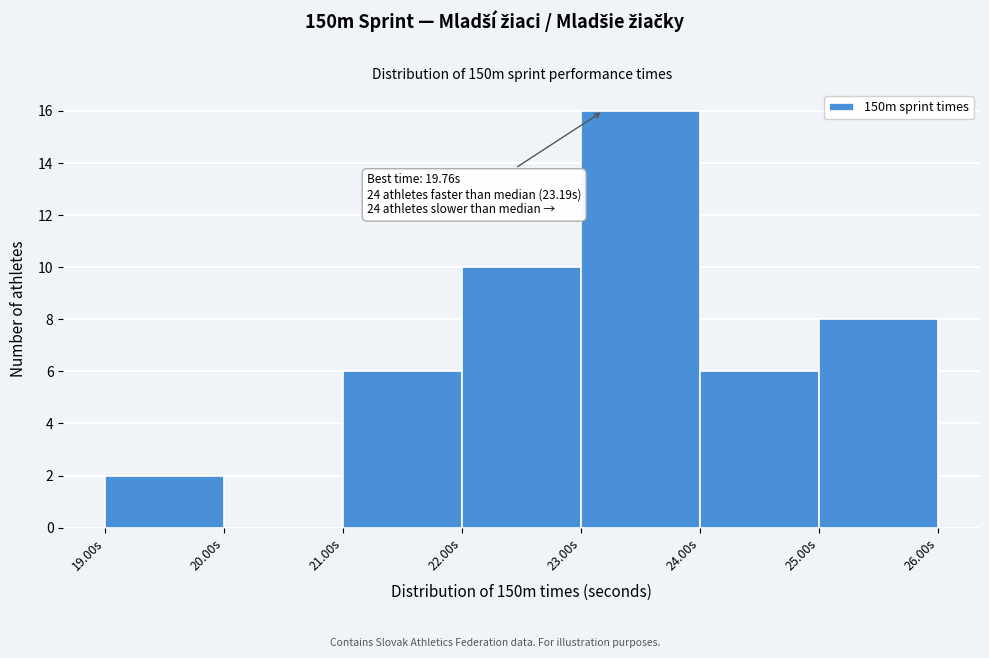

Which range on the x-axis has the tallest bar?

23 to 24